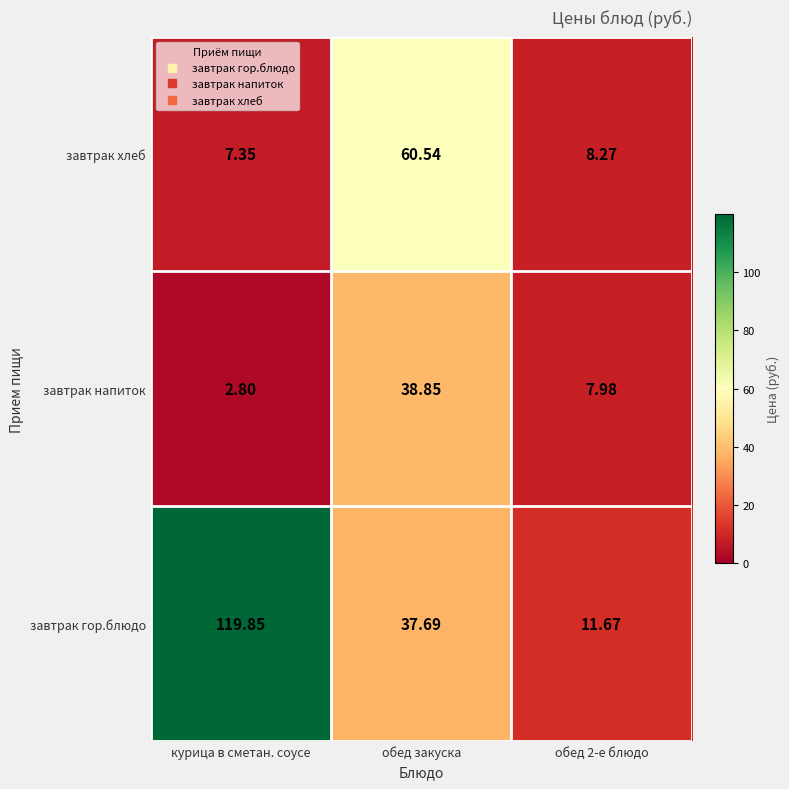

How many data points does each series have?

3